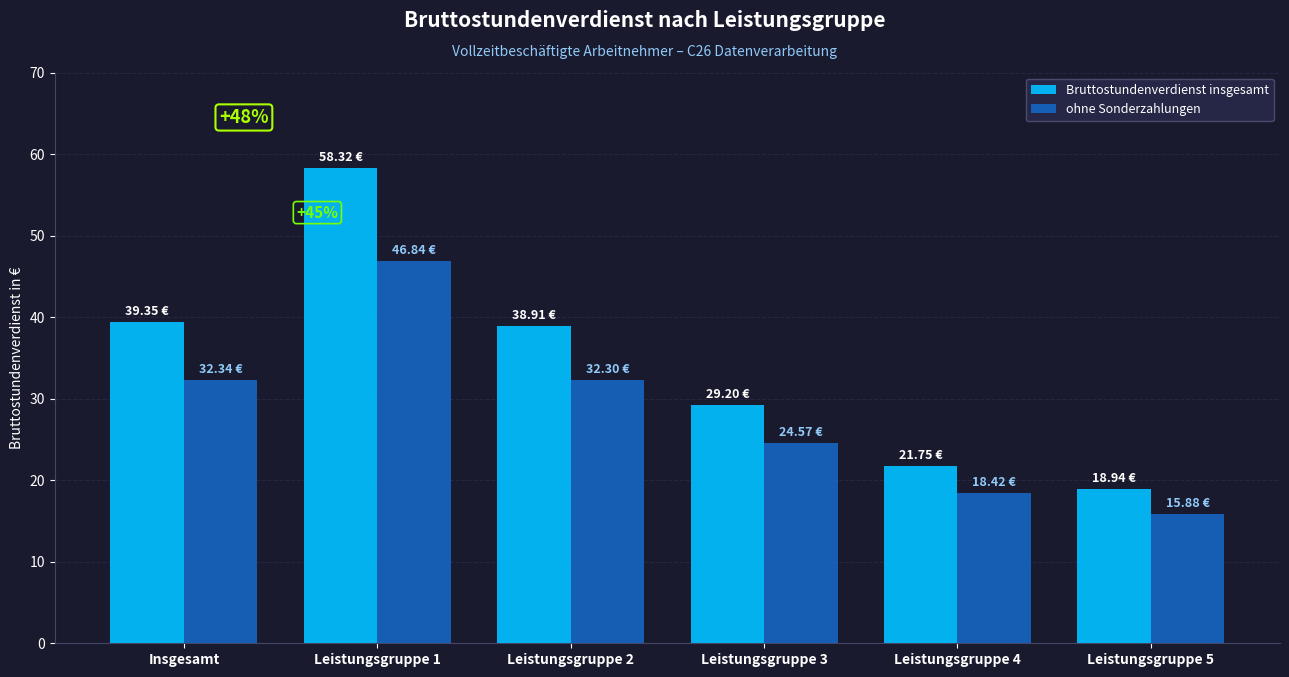

Which series changed the most between Leistungsgruppe 3 and Leistungsgruppe 5?

Bruttostundenverdienst insgesamt